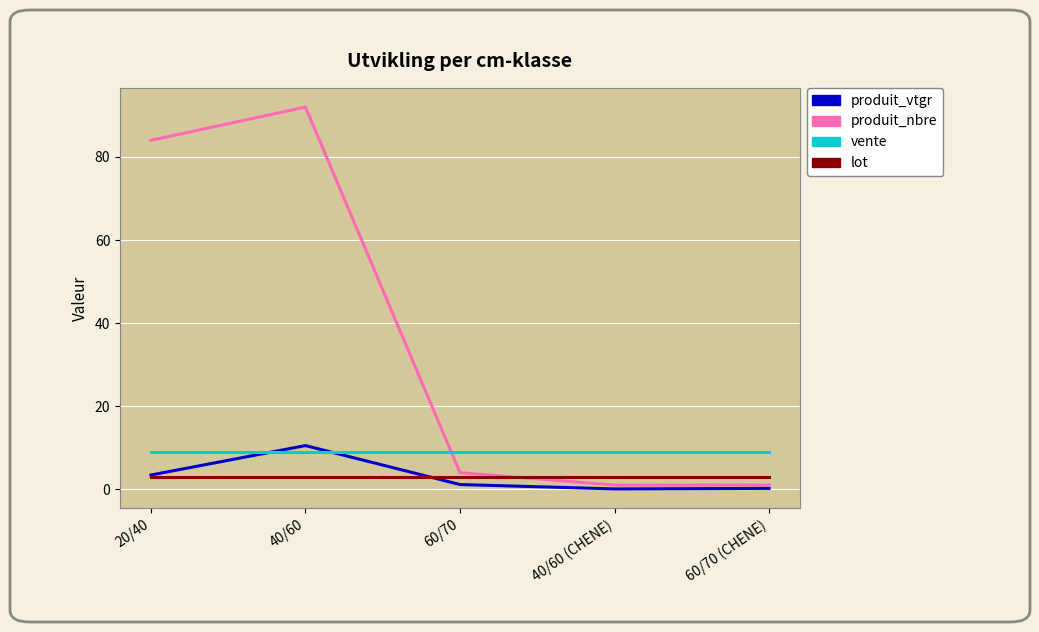

What is the sum of all produit_vtgr values?

15.4